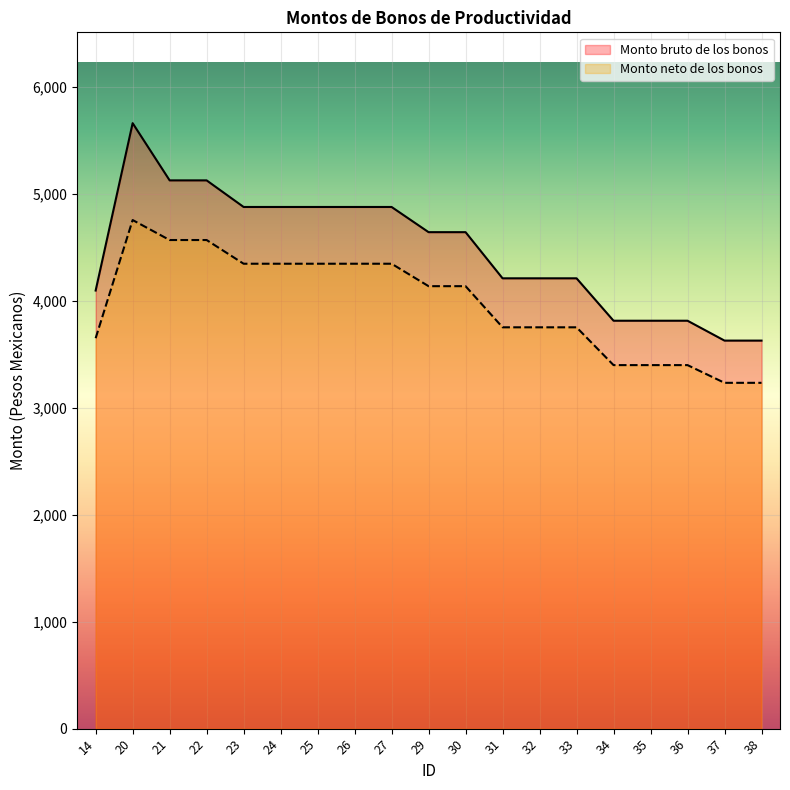

True or false: Monto bruto de los bonos has more than 1 points higher than both neighbors.

False